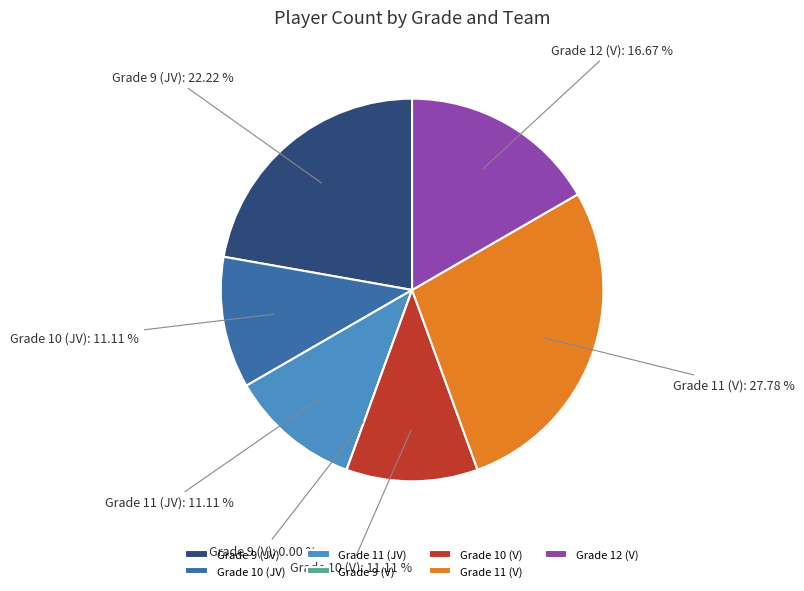

To the nearest percent, what portion does Grade 11 (JV) represent?

11%